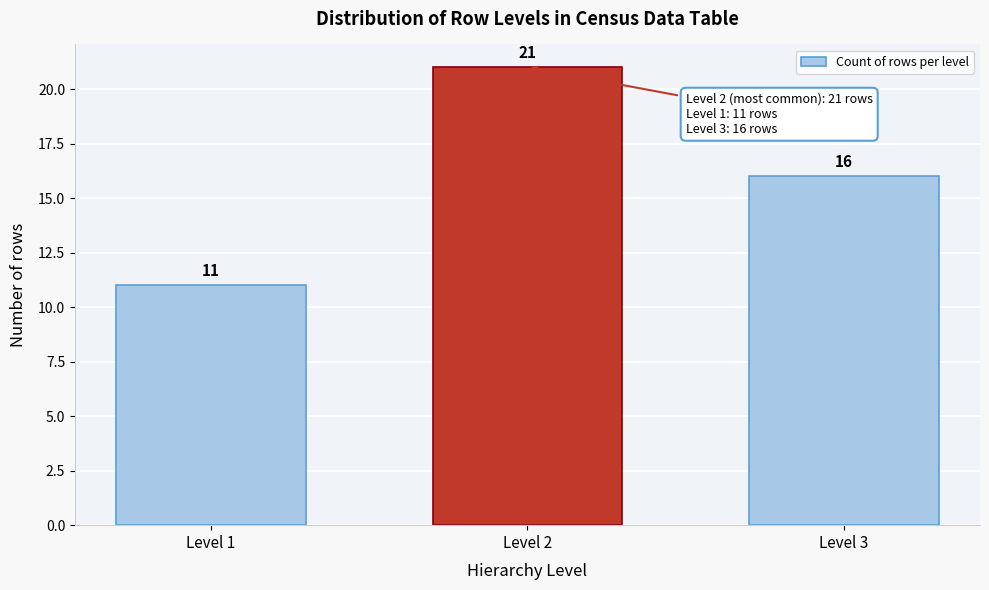

Reading right to left, what are all the values shown in this chart?

16	21	11